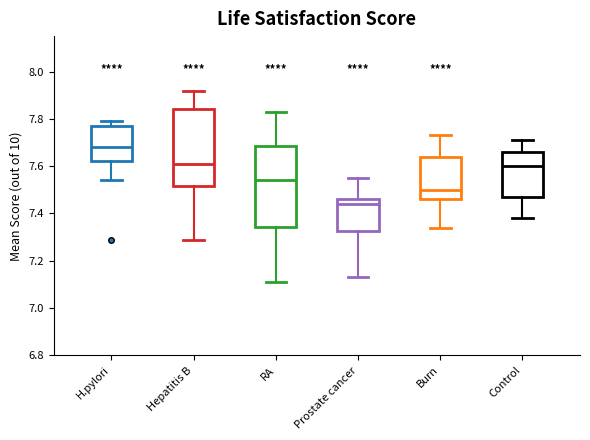

Reading left to right, read every box against the y-axis: the position of its median line, the range the box covers, and the ends of its whiskers. The values are not printed on the chart, so give them approximately, as read against the axis.

H.pylori: median 7.68, box 7.62 to 7.78, whiskers 7.54 to 7.80
Hepatitis B: median 7.62, box 7.52 to 7.84, whiskers 7.30 to 7.92
RA: median 7.54, box 7.34 to 7.68, whiskers 7.12 to 7.84
Prostate cancer: median 7.44, box 7.32 to 7.46, whiskers 7.14 to 7.56
Burn: median 7.50, box 7.46 to 7.64, whiskers 7.34 to 7.74
Control: median 7.60, box 7.48 to 7.66, whiskers 7.38 to 7.72